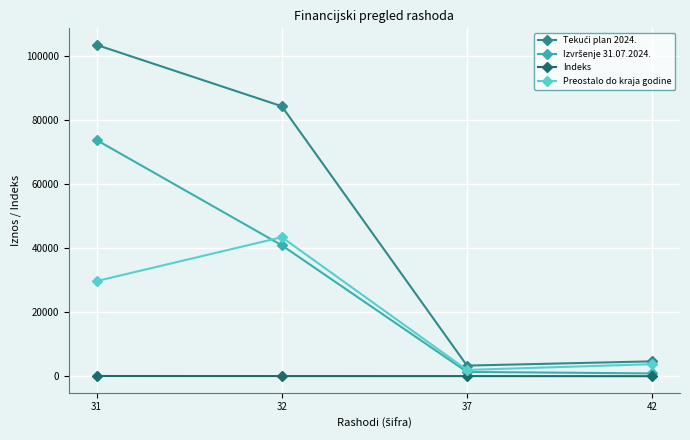

What is the maximum value for Preostalo do kraja godine?

43375.2